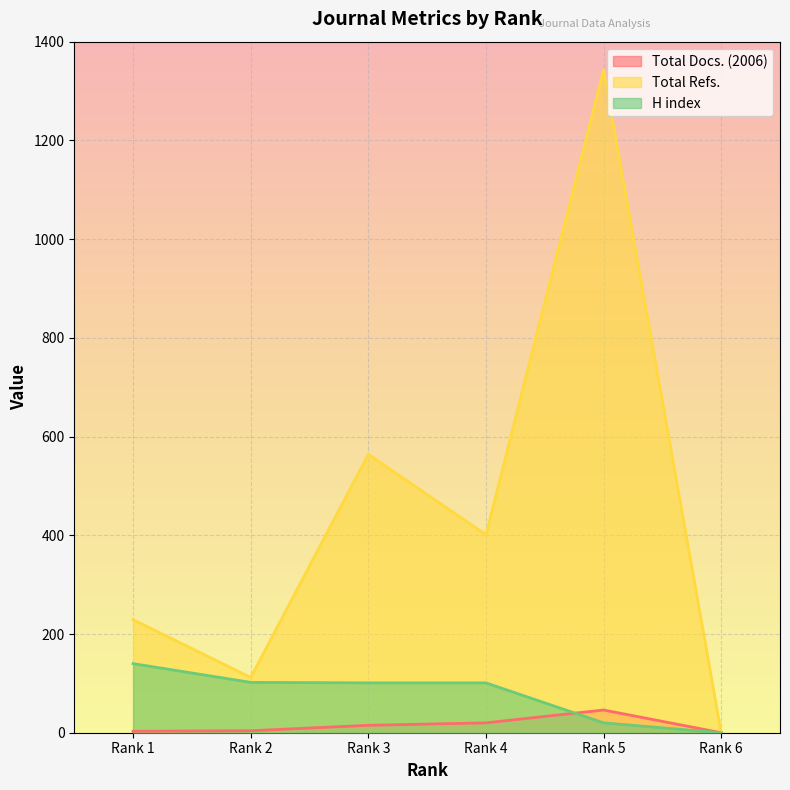

How many lines are shown in the chart?

3